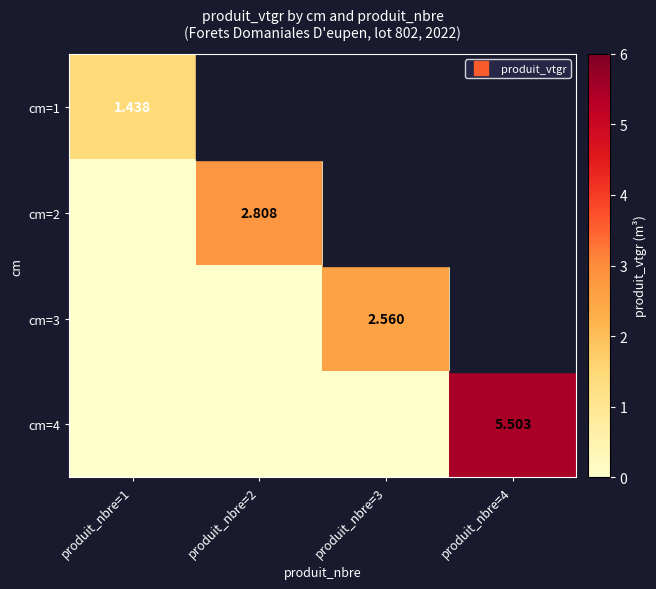

Is the value of cm=2 at produit_nbre=3 greater than the value of cm=3 at produit_nbre=2?

No